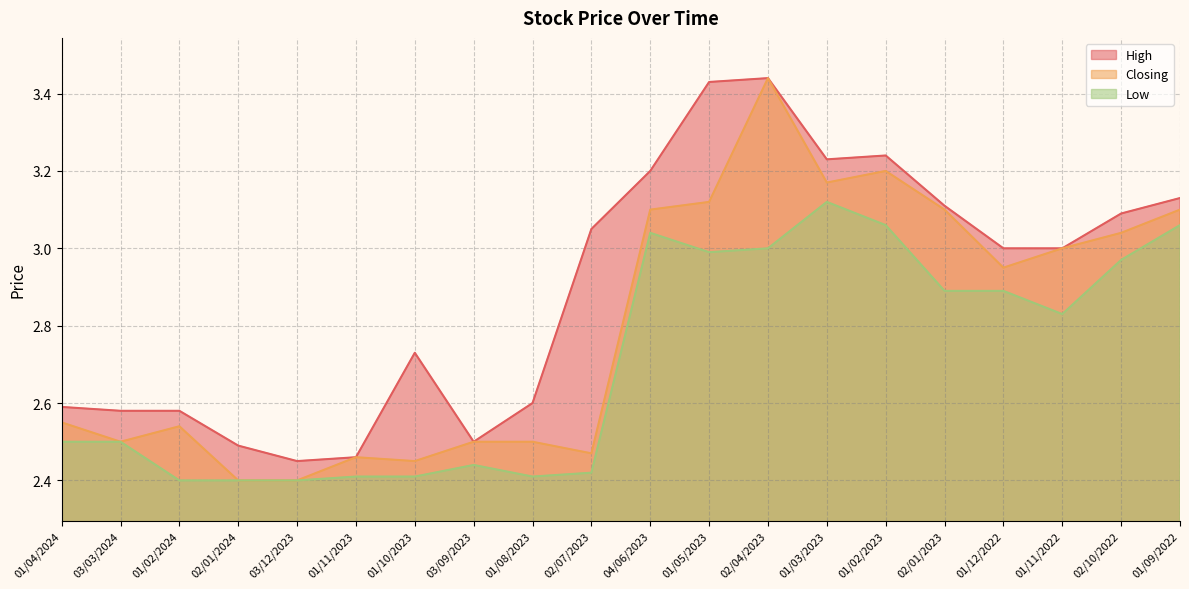

True or false: Closing and High intersect in this chart.

False